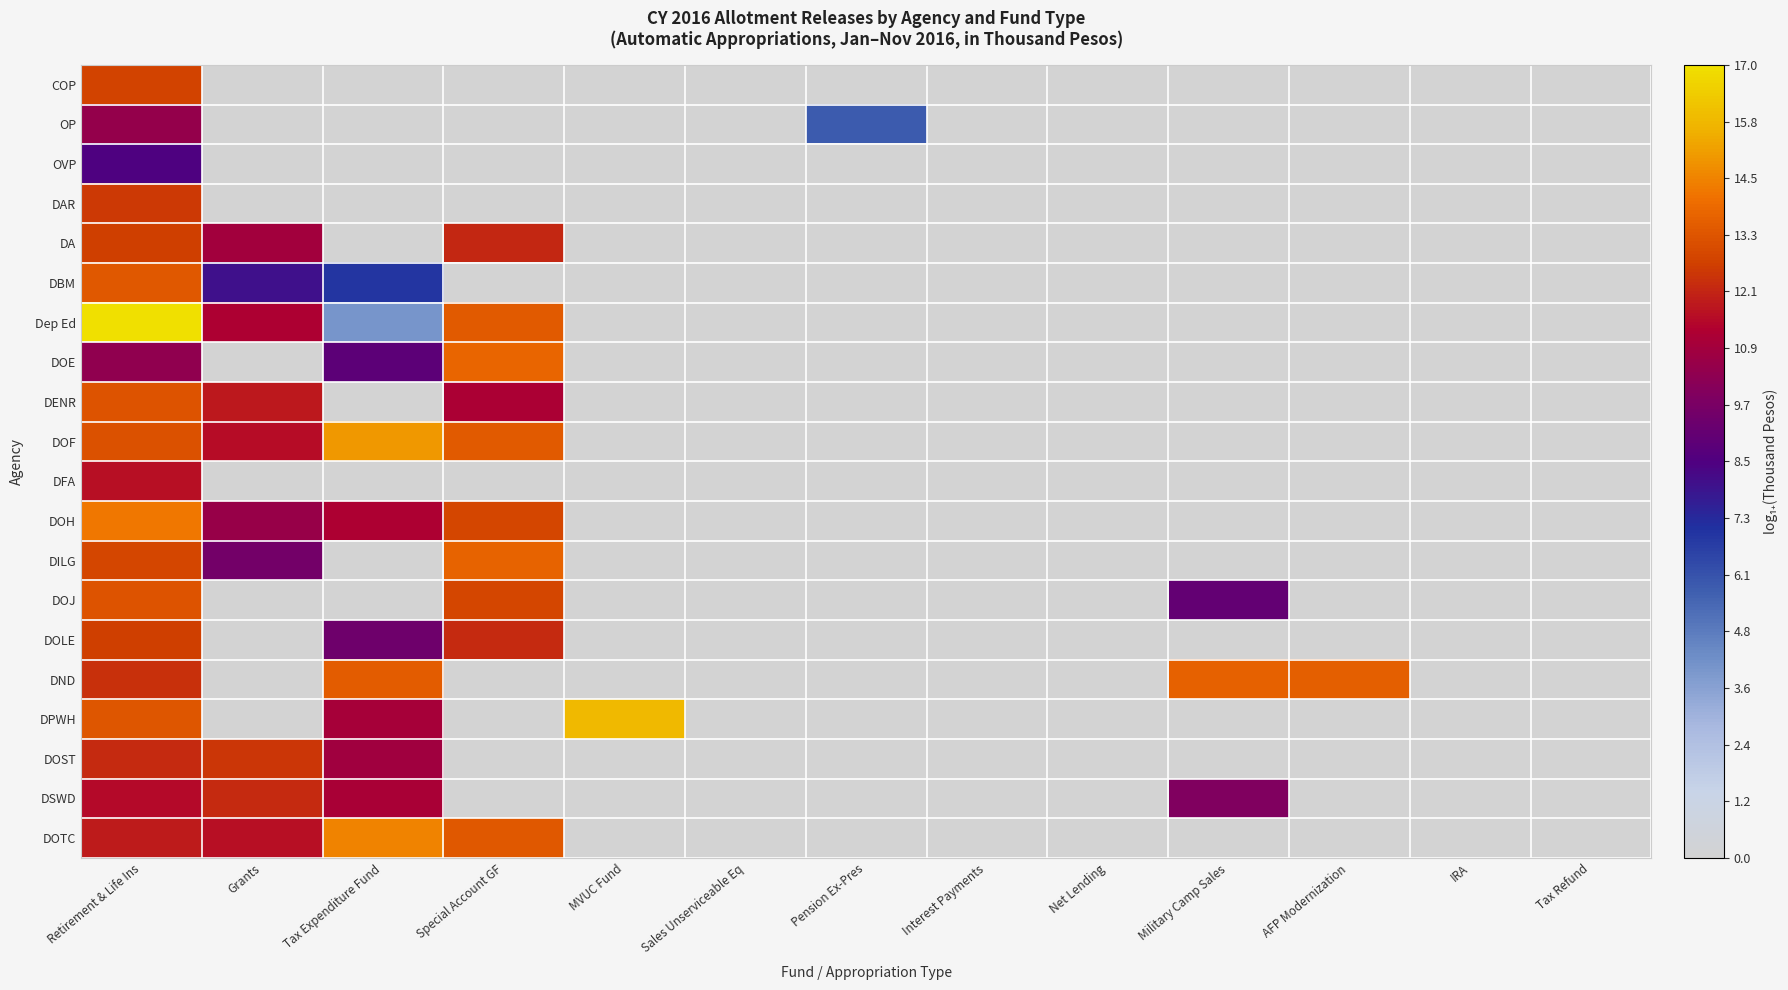

Which category has the highest value across all series?

Retirement & Life Ins